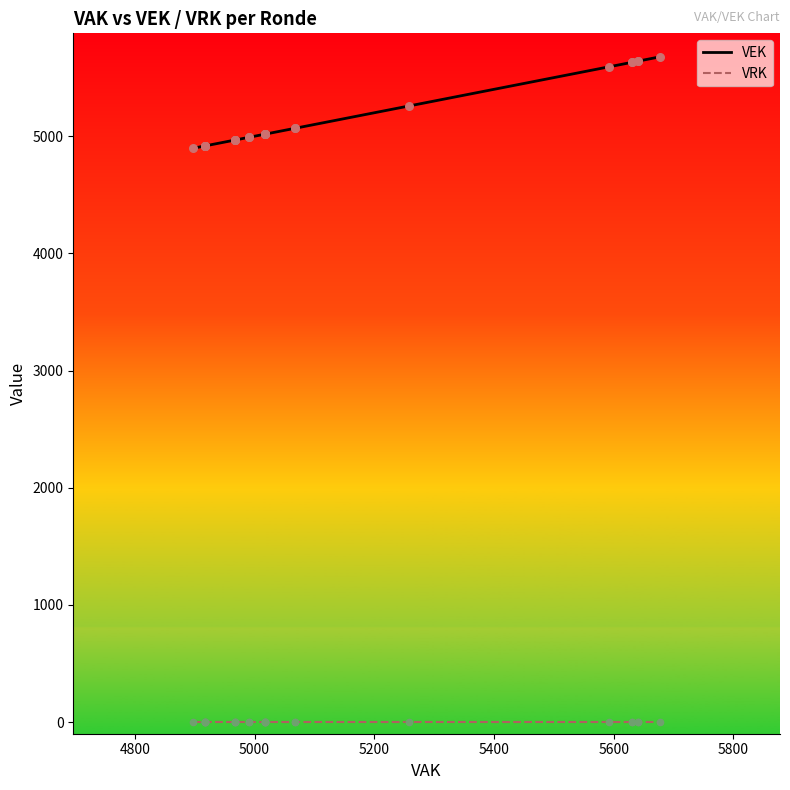

What are all the series names shown in the legend?

VEK, VRK